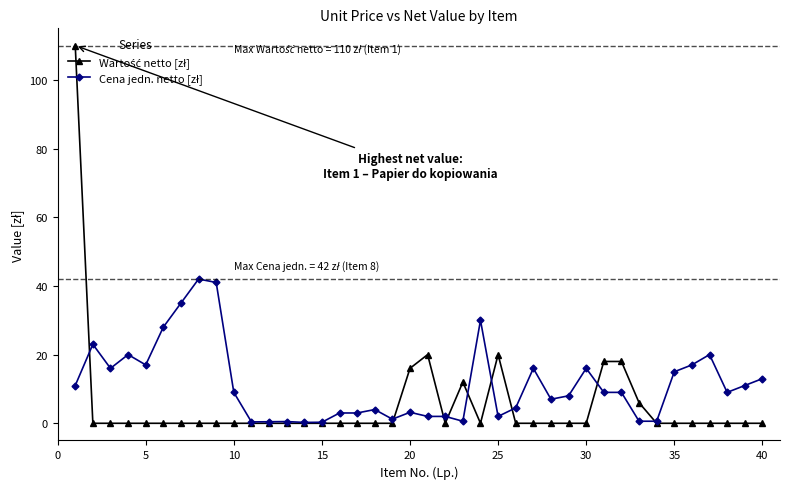

What is the maximum value shown in the chart?

110.0